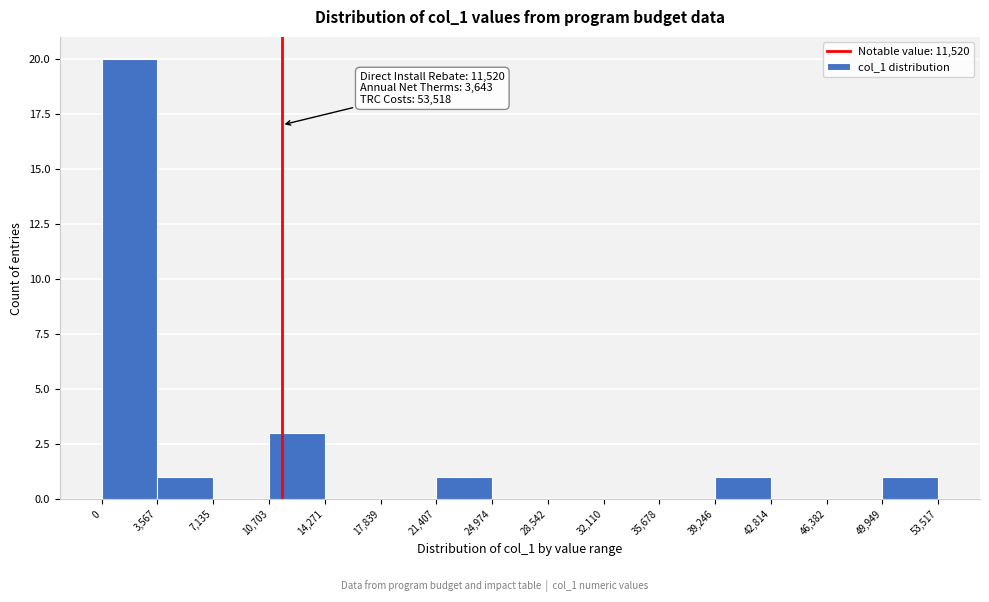

Over which range of the x-axis is the bar tallest?

0 to 3,567